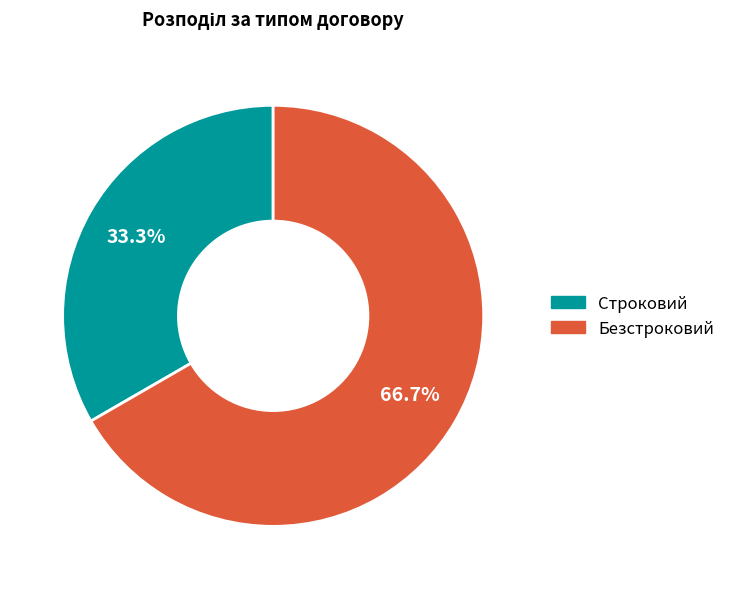

To the nearest percent, what percentage of the pie is Строковий?

33%